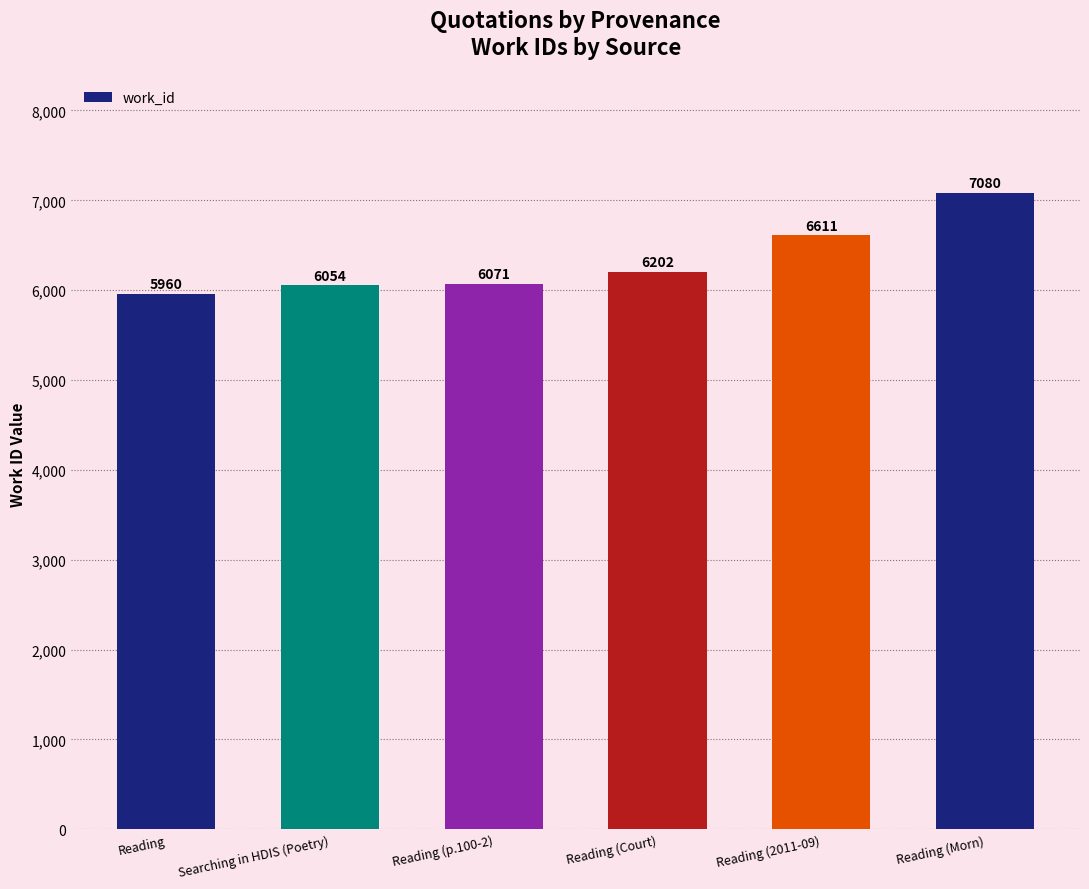

What is the label of the 3rd bar from the left?

Reading (p.100-2)